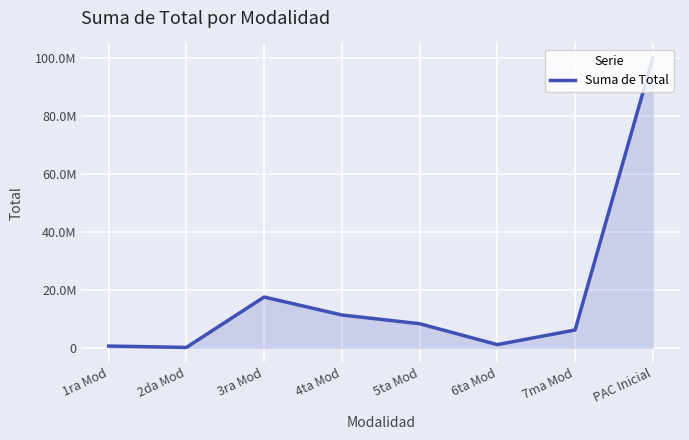

What position from the right is 6ta Mod?

3